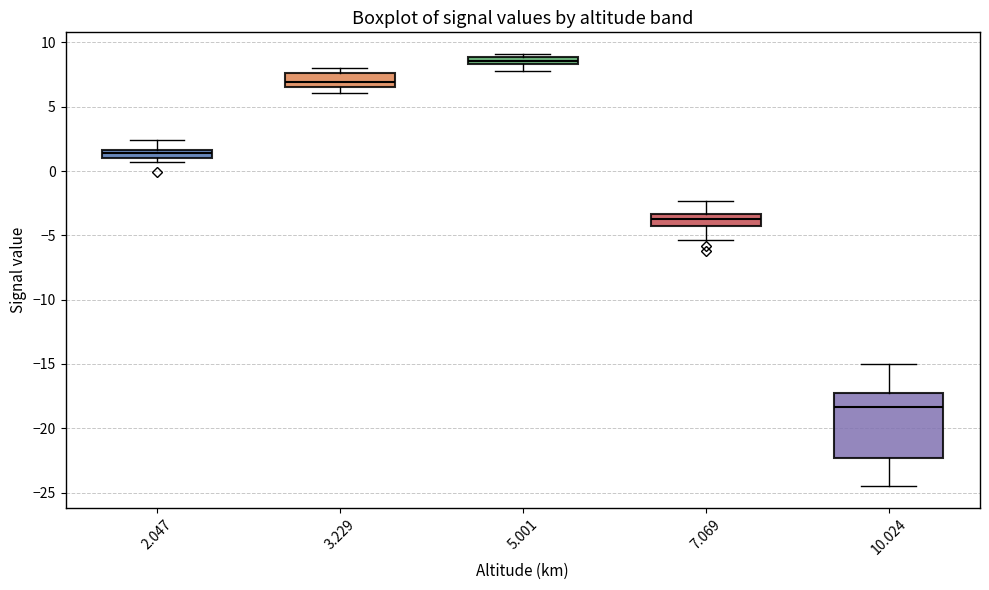

Which box has the lowest median line?

10.024